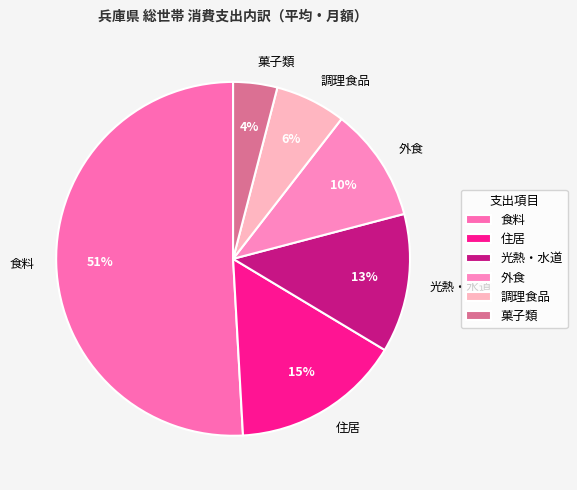

To the nearest percent, what portion does 光熱・水道 represent?

13%